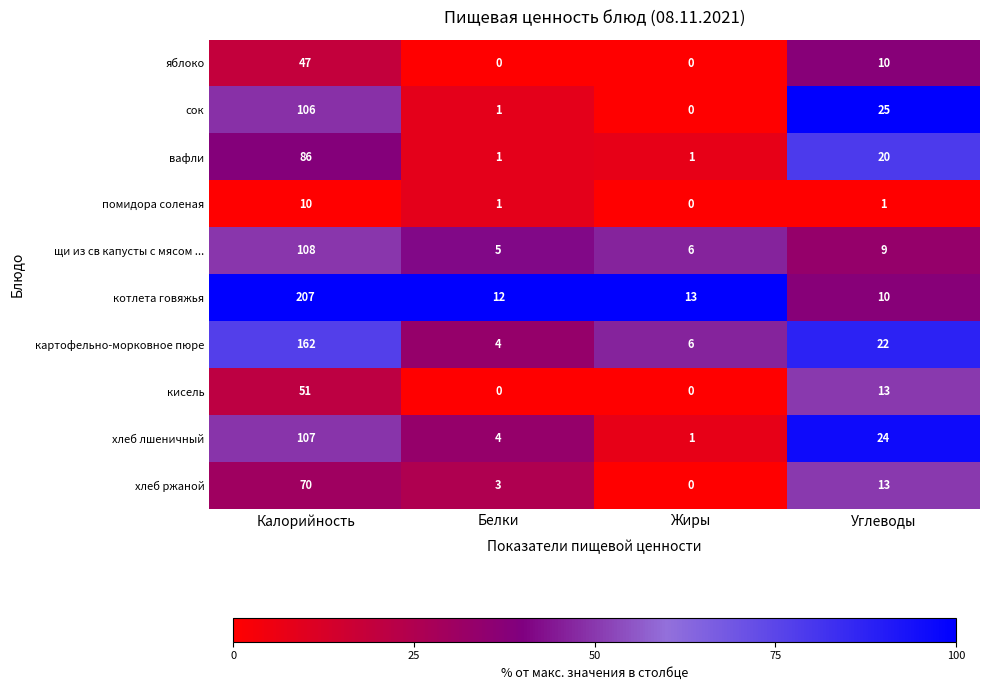

How many series are shown in this chart?

10